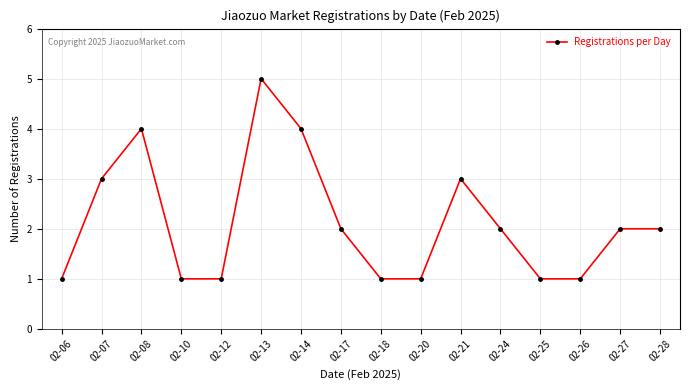

True or false: the data has more than 1 interior local peaks.

True